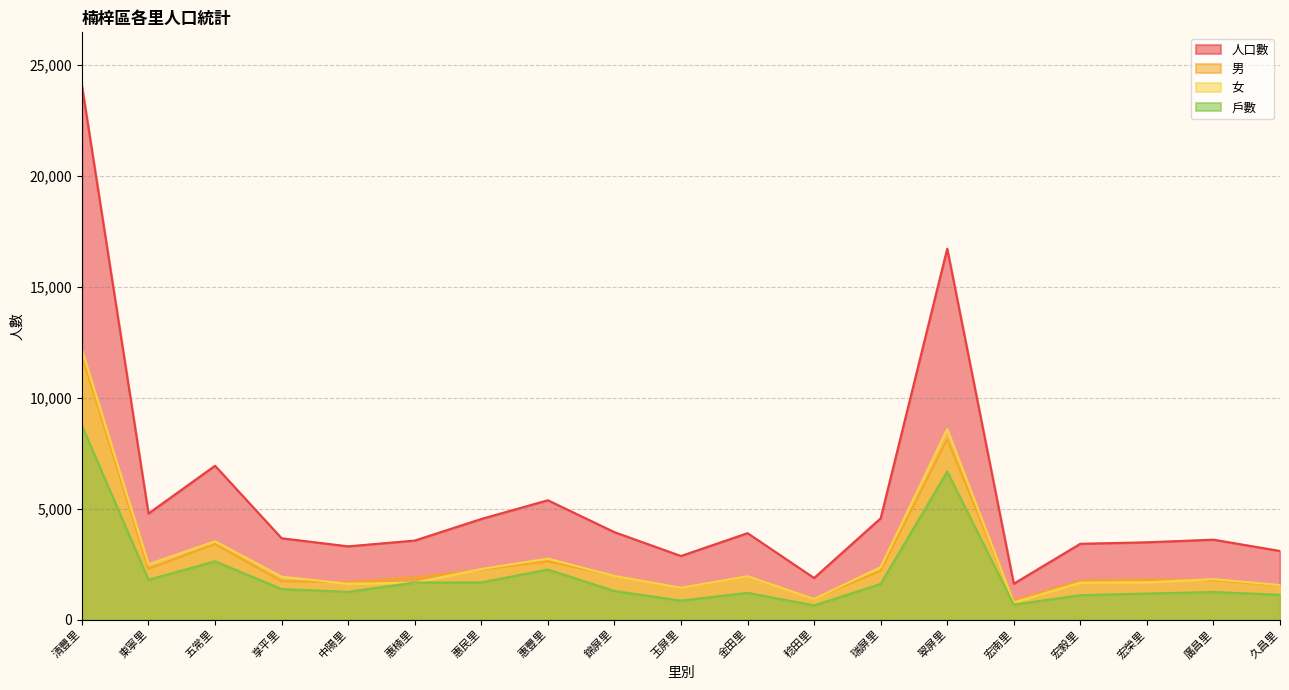

Reading left to right, transcribe all the data shown in this chart.

人口數: 清豐里=24057	東寧里=4781	五常里=6933	享平里=3666	中陽里=3301	惠楠里=3562	惠民里=4535	惠豐里=5378	錦屏里=3942	玉屏里=2866	金田里=3896	稔田里=1875	瑞屏里=4565	翠屏里=16714	宏南里=1618	宏毅里=3417	宏榮里=3484	廣昌里=3602	久昌里=3092
男: 清豐里=11901	東寧里=2285	五常里=3405	享平里=1731	中陽里=1687	惠楠里=1897	惠民里=2256	惠豐里=2630	錦屏里=1975	玉屏里=1432	金田里=1943	稔田里=944	瑞屏里=2202	翠屏里=8125	宏南里=845	宏毅里=1750	宏榮里=1803	廣昌里=1778	久昌里=1535
女: 清豐里=12156	東寧里=2496	五常里=3528	享平里=1935	中陽里=1614	惠楠里=1665	惠民里=2279	惠豐里=2748	錦屏里=1967	玉屏里=1434	金田里=1953	稔田里=931	瑞屏里=2363	翠屏里=8589	宏南里=773	宏毅里=1667	宏榮里=1681	廣昌里=1824	久昌里=1557
戶數: 清豐里=8741	東寧里=1795	五常里=2628	享平里=1376	中陽里=1251	惠楠里=1671	惠民里=1676	惠豐里=2257	錦屏里=1289	玉屏里=856	金田里=1208	稔田里=641	瑞屏里=1608	翠屏里=6671	宏南里=677	宏毅里=1101	宏榮里=1175	廣昌里=1243	久昌里=1120